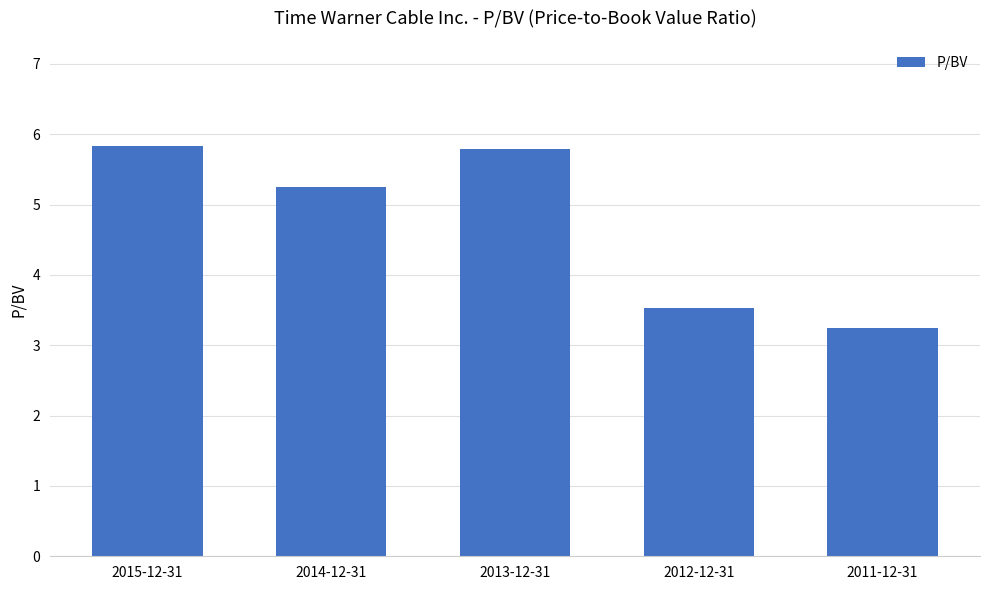

What is the smallest value displayed?

3.2